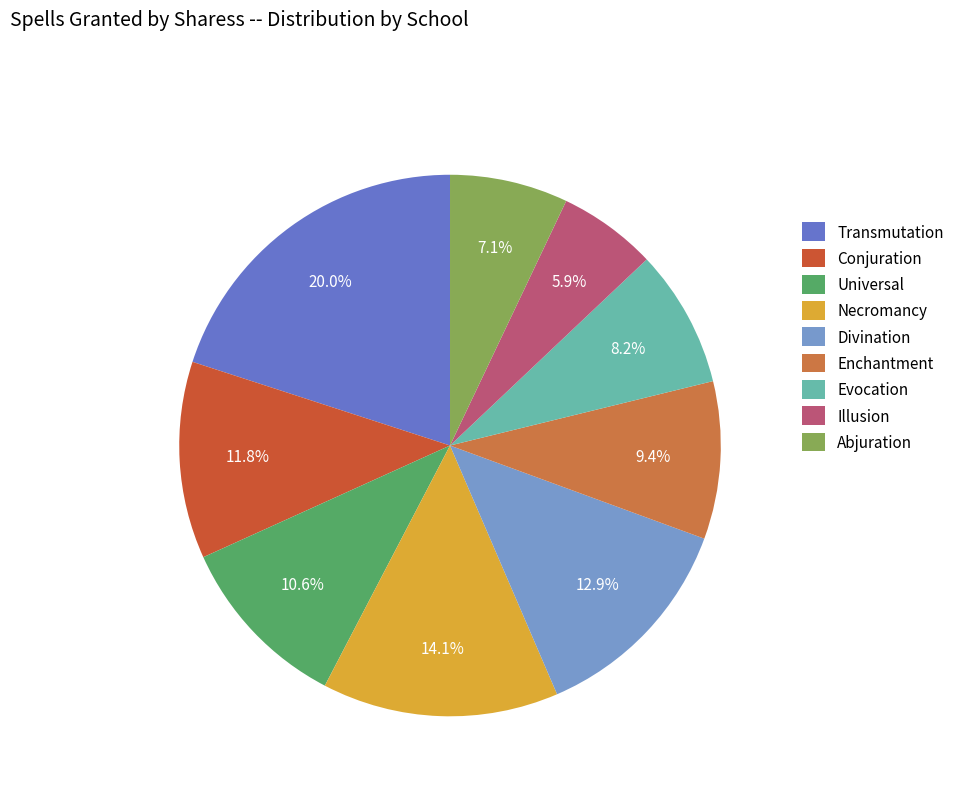

To the nearest percent, what percentage of the pie is Illusion?

6%